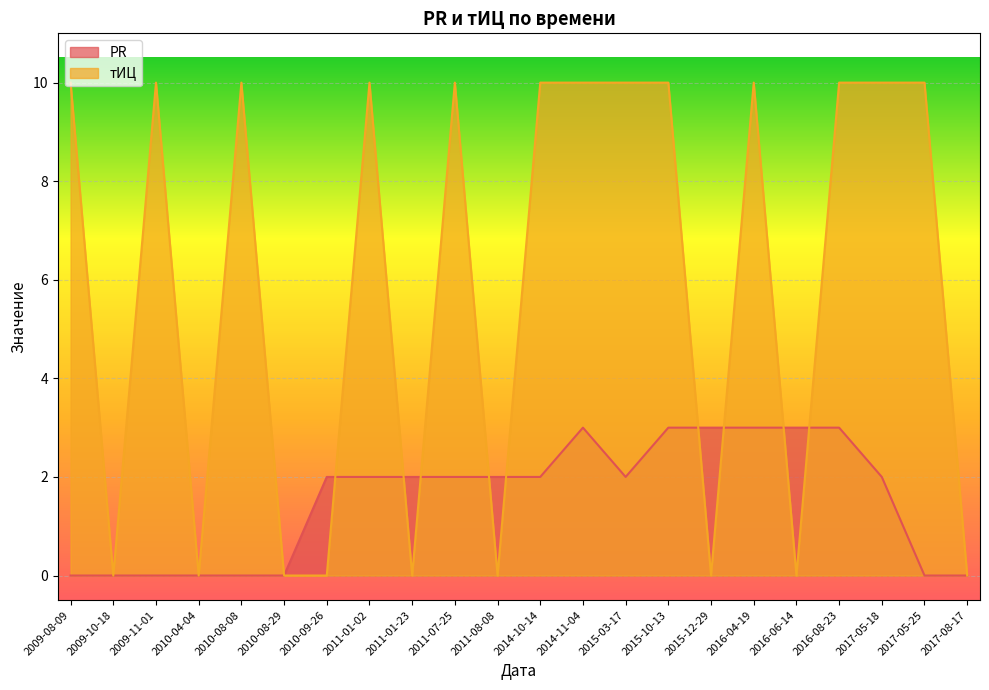

What is the label of the 1st point from the right?

2017-08-17